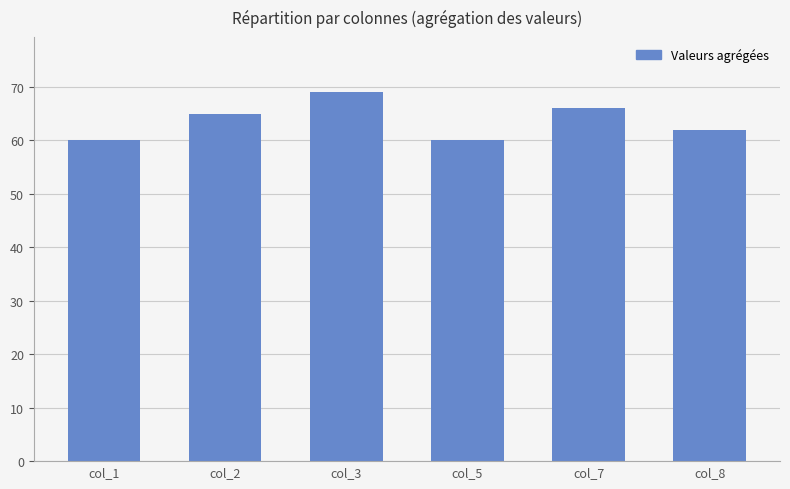

Reading left to right, what are all the values shown in this chart?

60	65	69	60	66	62